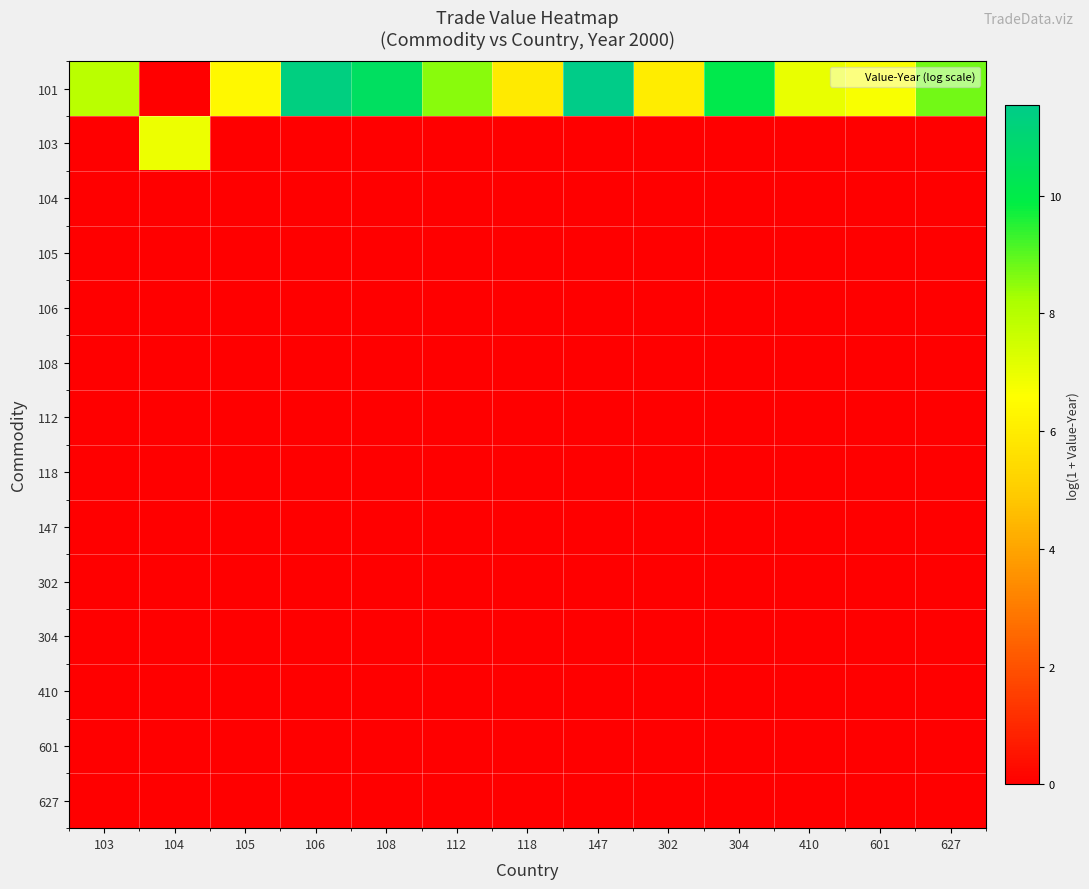

What is the difference between the highest and lowest values at 112?

8.5